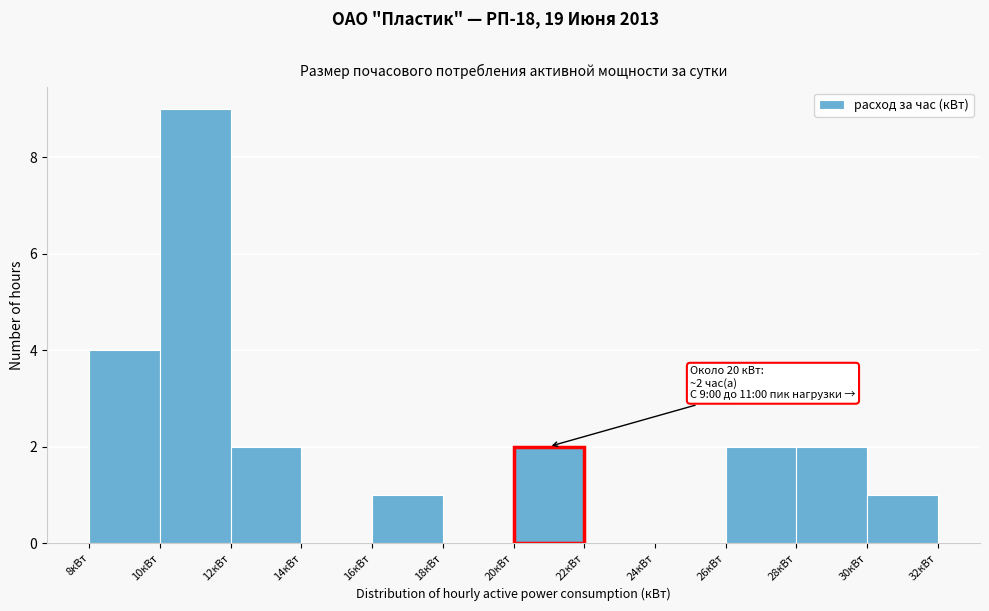

Which range on the x-axis has the tallest bar?

10 to 12